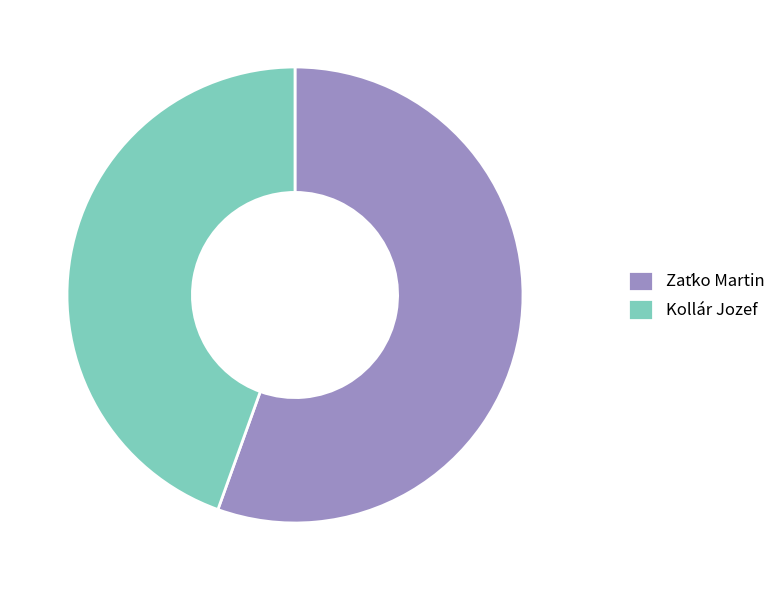

What is the smallest slice in the pie chart?

Kollár Jozef